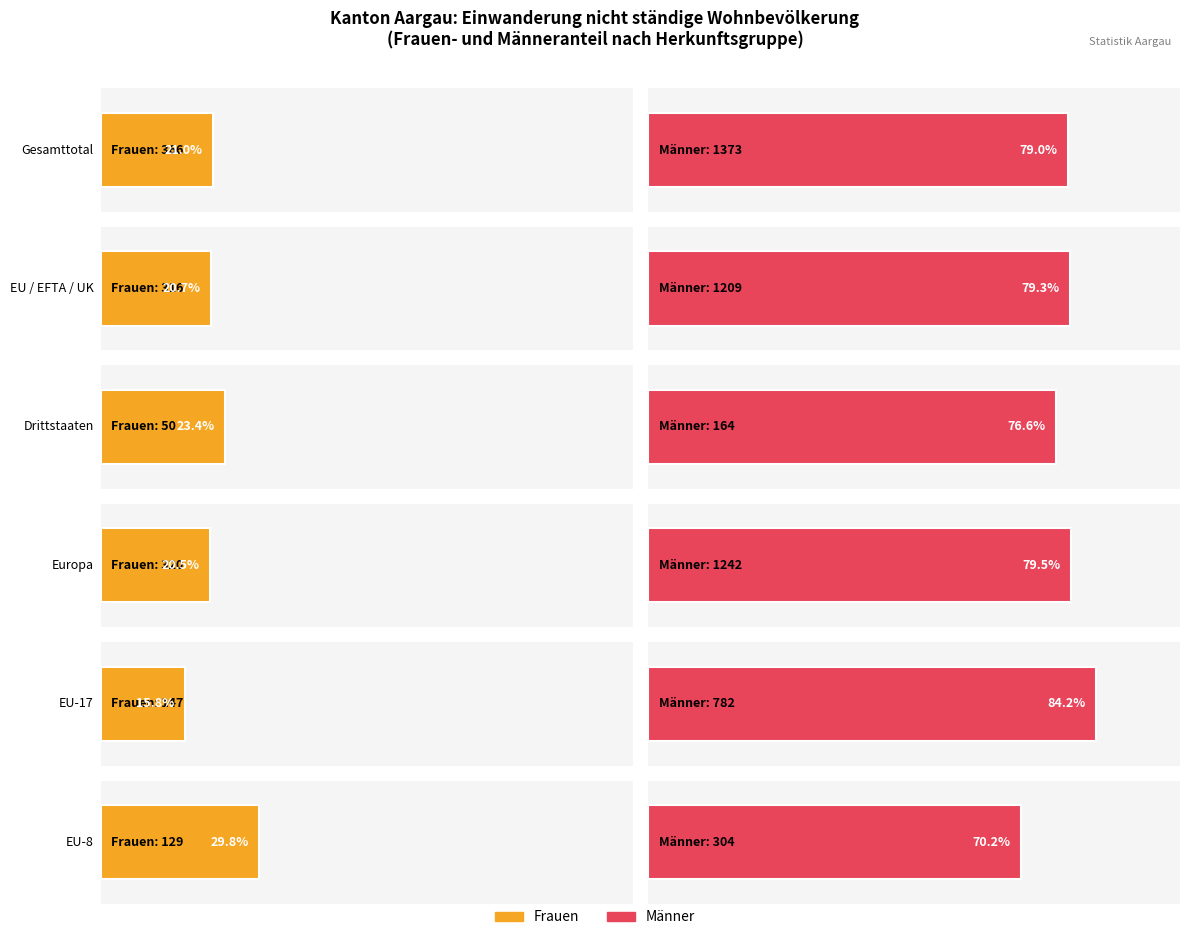

Is the value of Frauen at EU-8 greater than the value of Männer at EU-8?

No